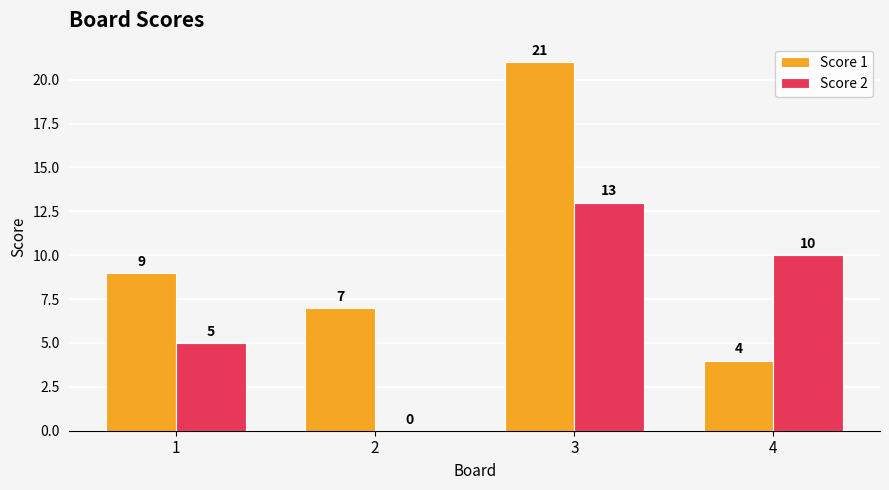

Is the value of Score 2 at 3 greater than the value of Score 1 at 3?

No